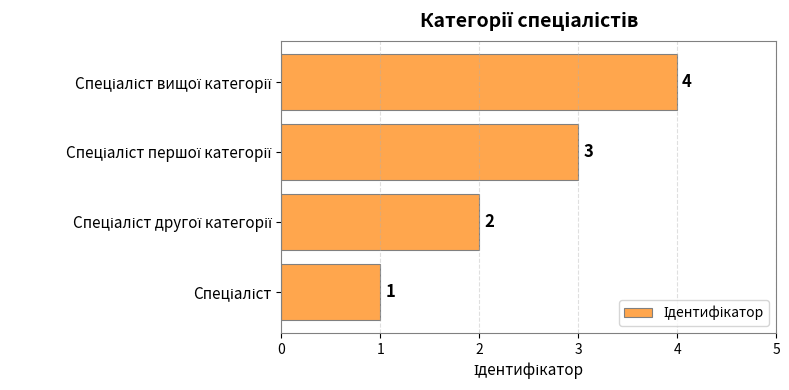

What is the sum of all values?

10